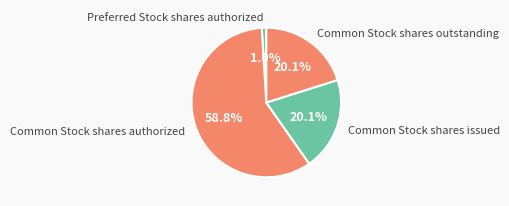

To the nearest percent, what is the difference between the Common Stock shares issued and Preferred Stock shares authorized slice percentages?

19%